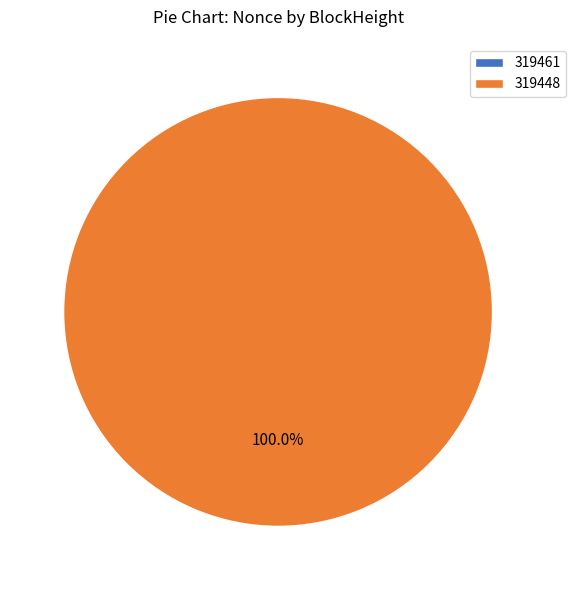

What percentage is the 319448 slice, to the nearest percent?

100%